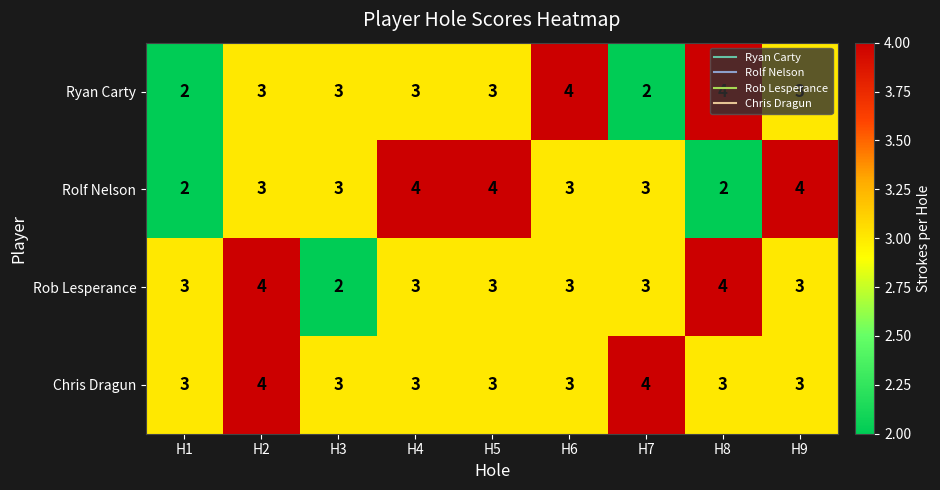

The Rolf Nelson series shows 1 at H1. True or false?

False